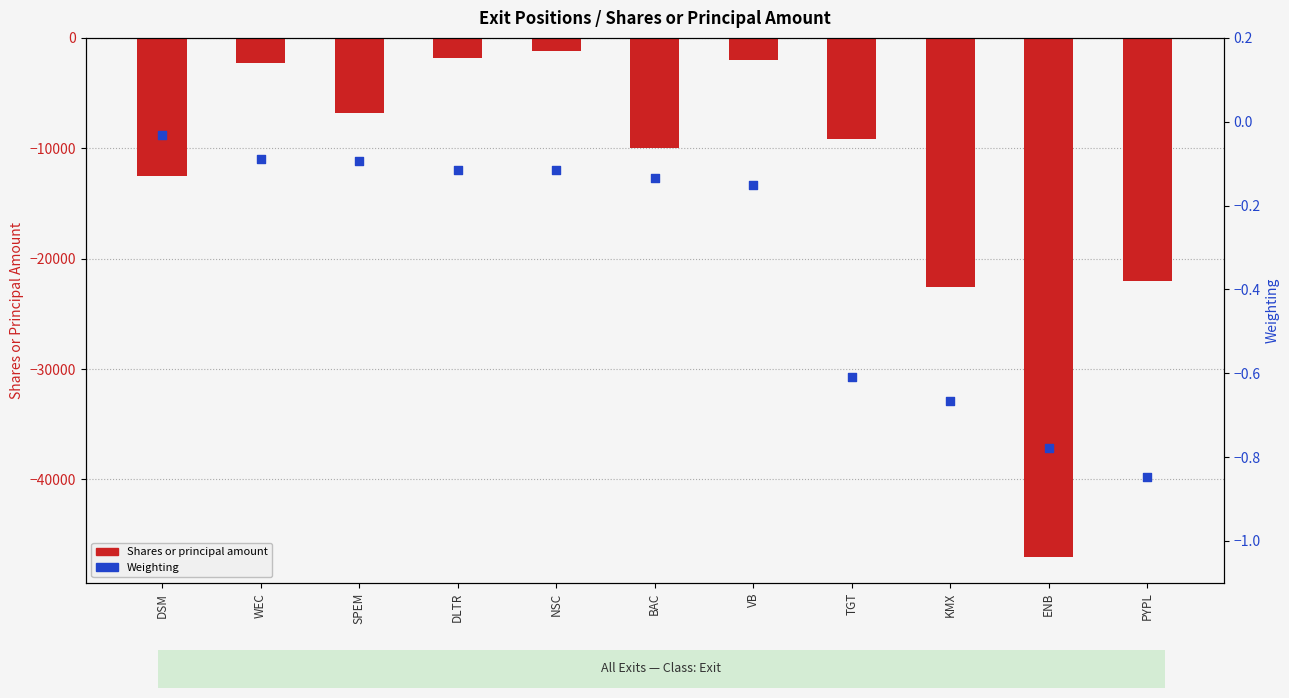

What are all the series names shown in the legend?

Shares or principal amount, Weighting